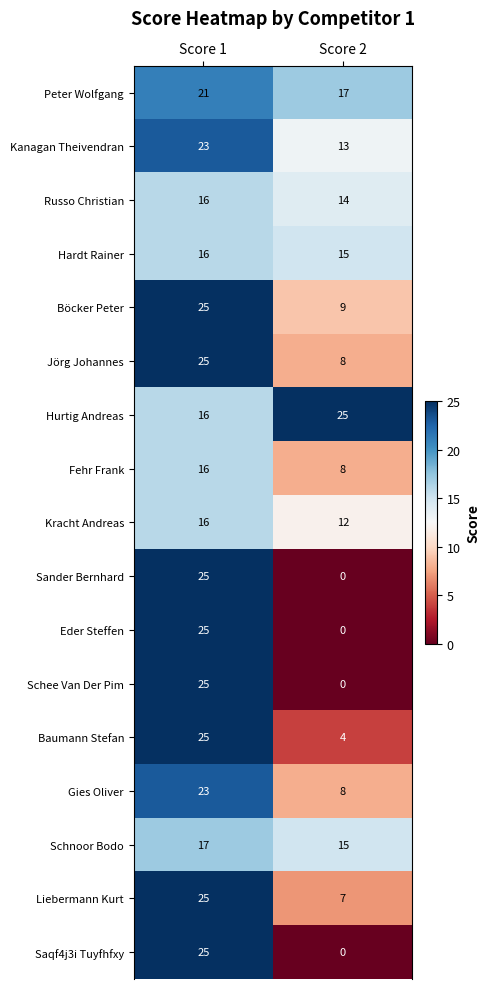

Rank the categories by Gies Oliver value from lowest to highest.

Score 2, Score 1